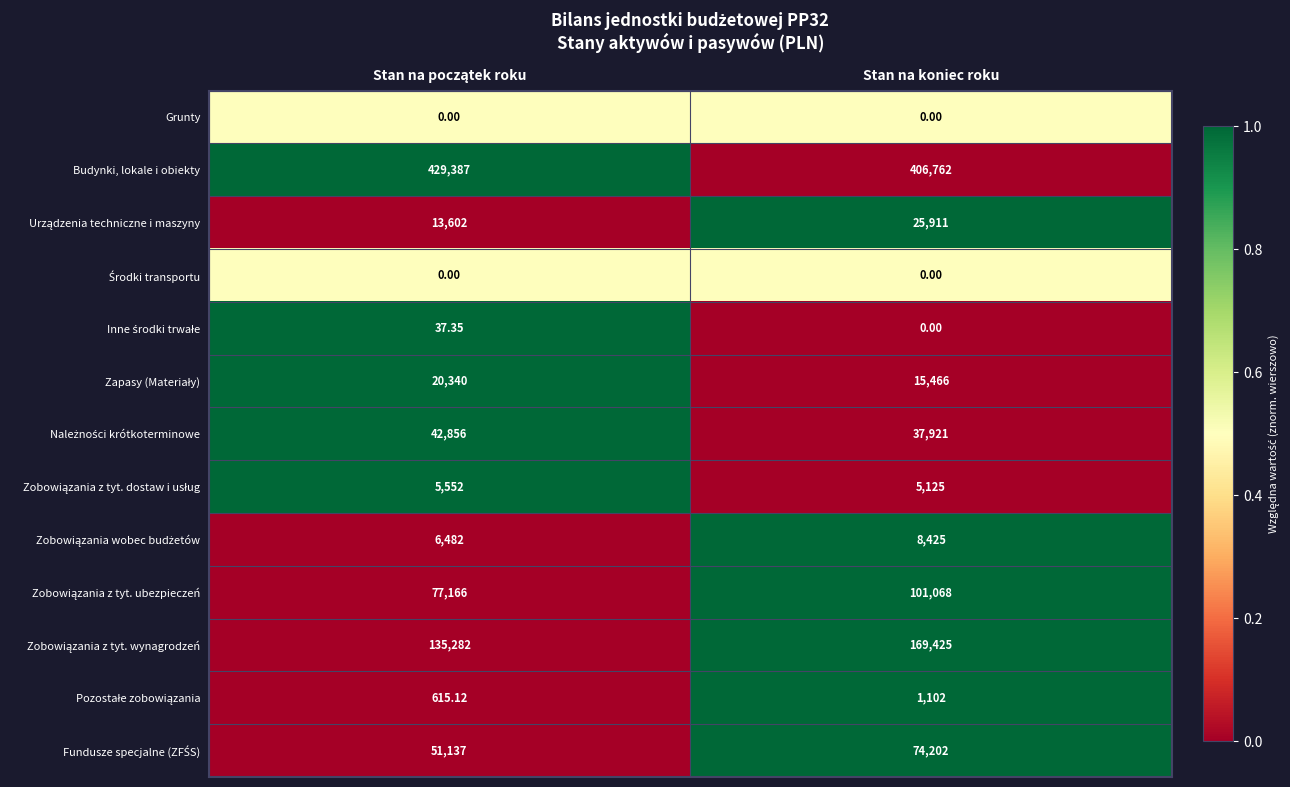

Which series has the largest total across all categories?

Budynki, lokale i obiekty